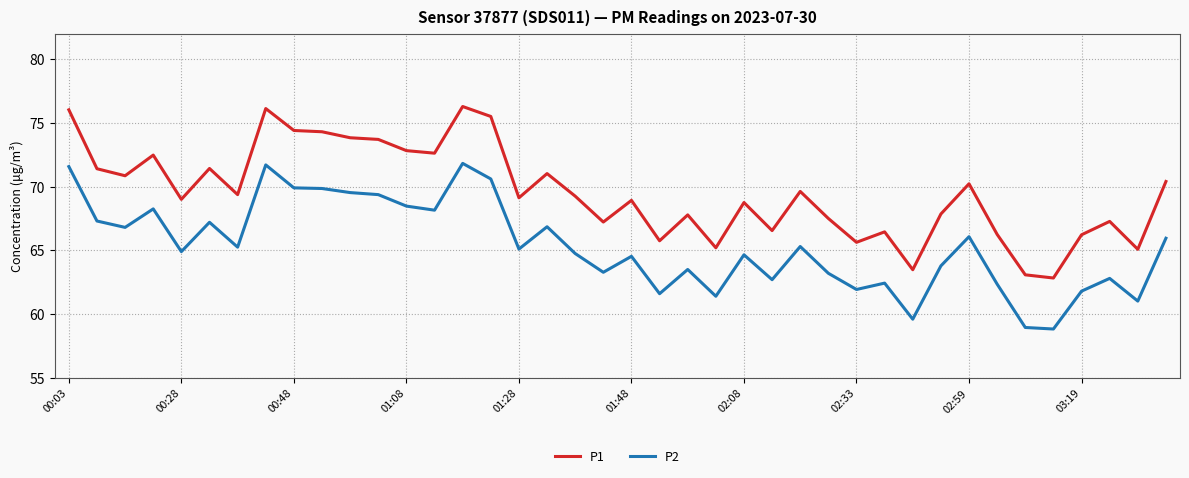

Which series has the widest spread of values?

P1